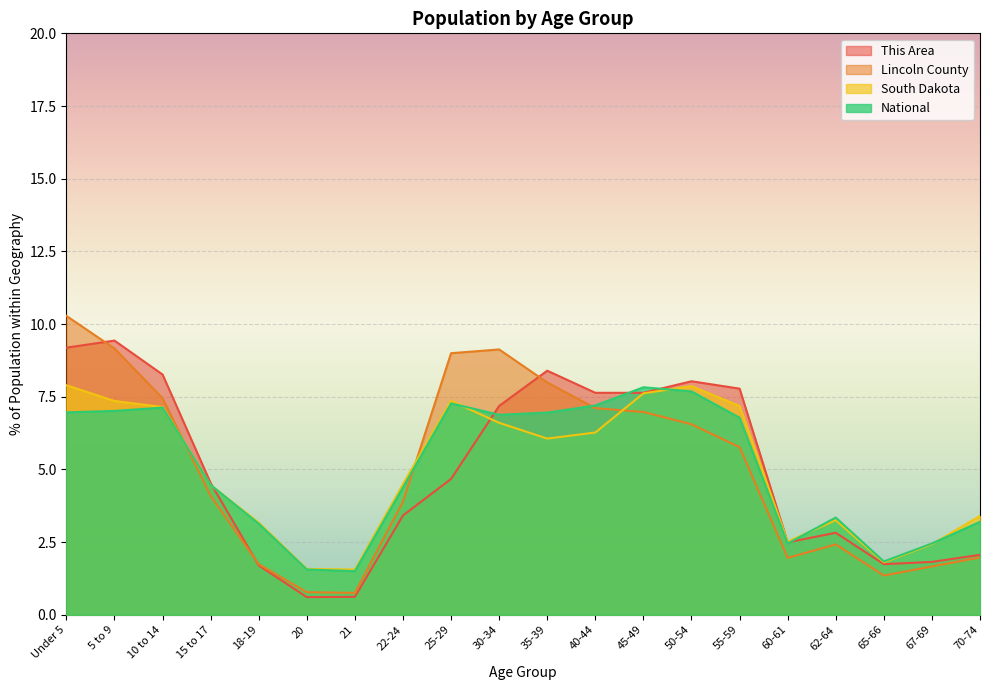

What is the label of the 4th point from the left?

15 to 17